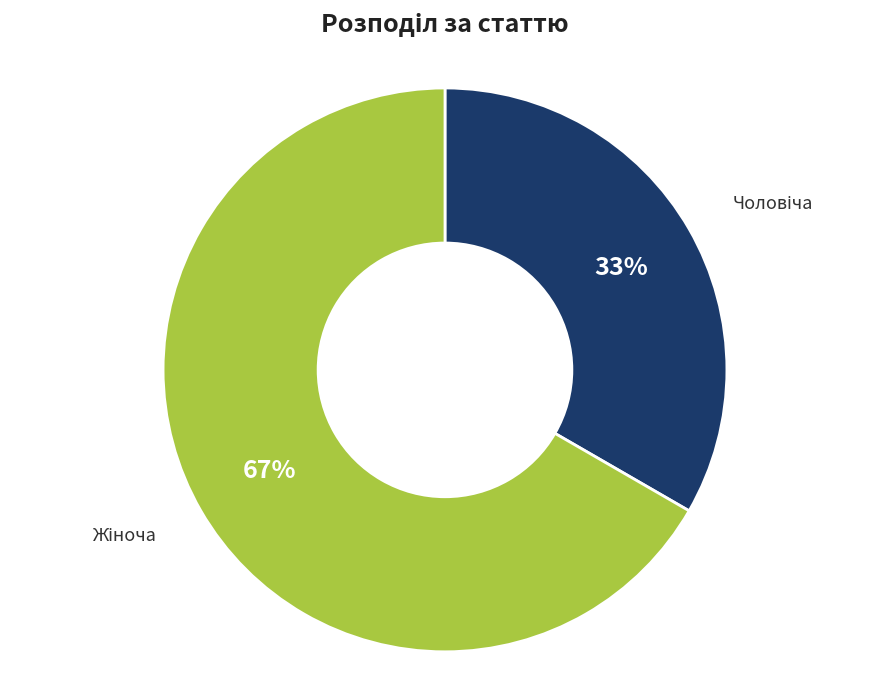

To the nearest percent, what is the average slice percentage?

50%